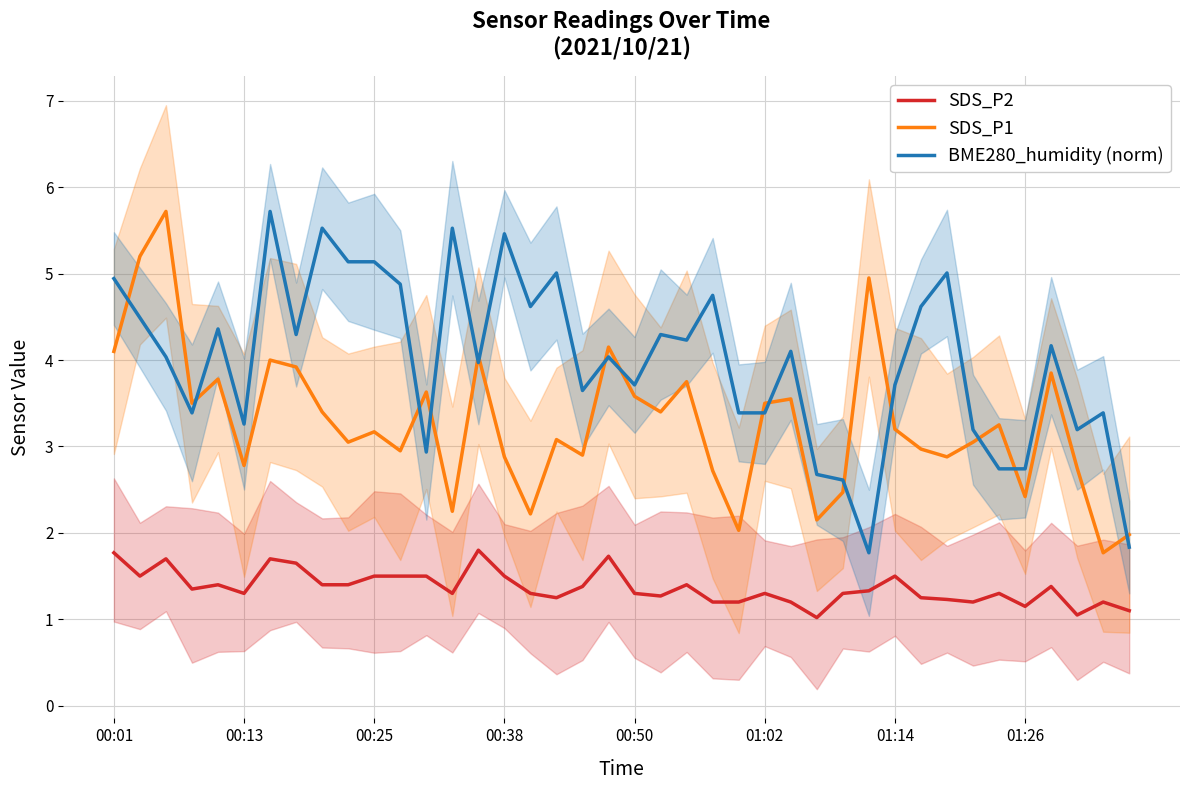

What is the total value across all series at 21?

9.0